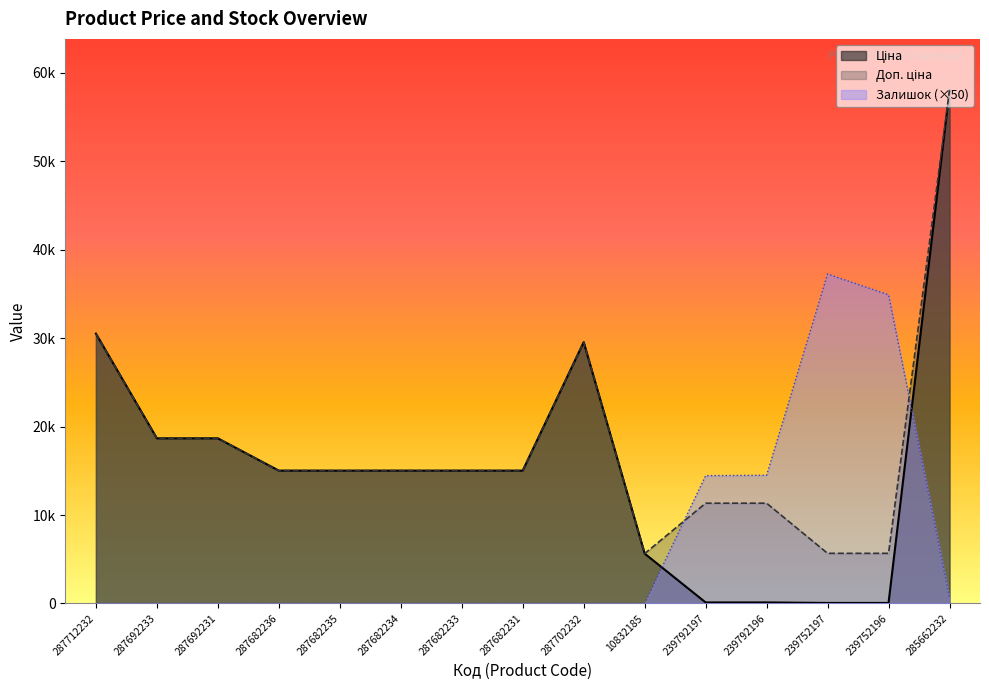

At which label does Залишок reach its minimum?

287712232